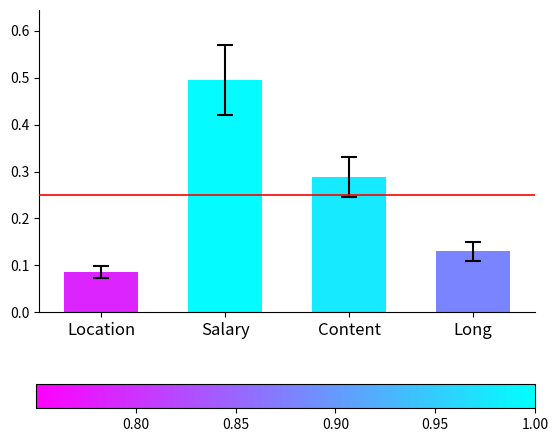

Is it true that the value at Long is 0.2?

False